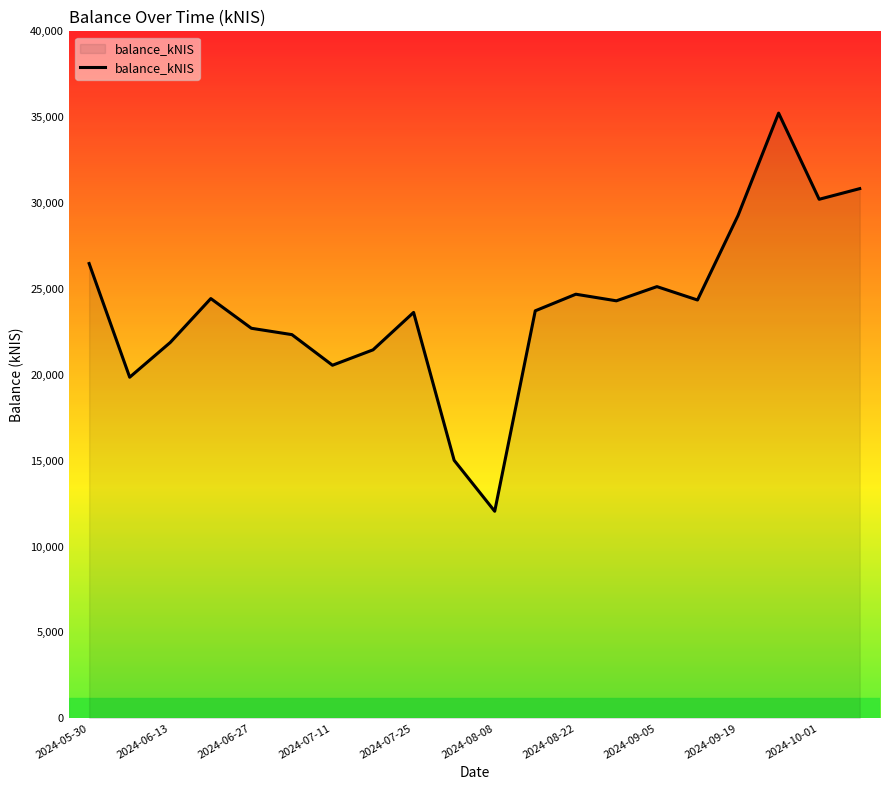

How many lines are shown in the chart?

1